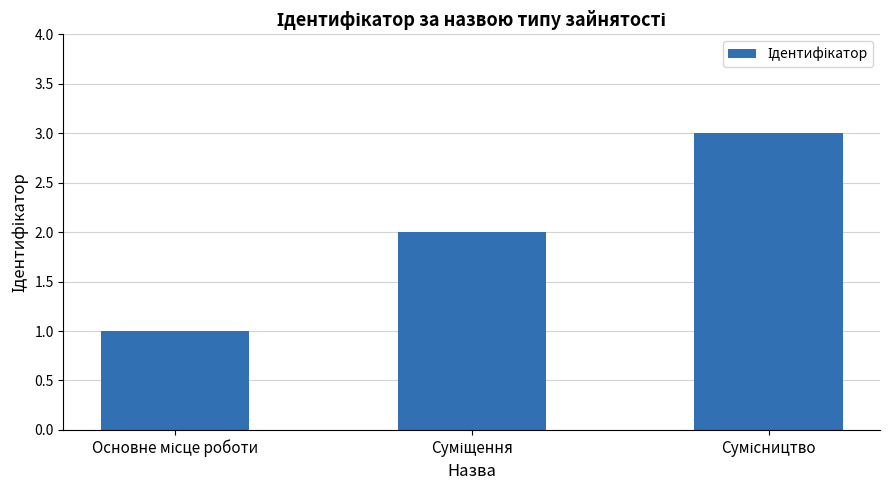

What is the maximum value shown in the chart?

3